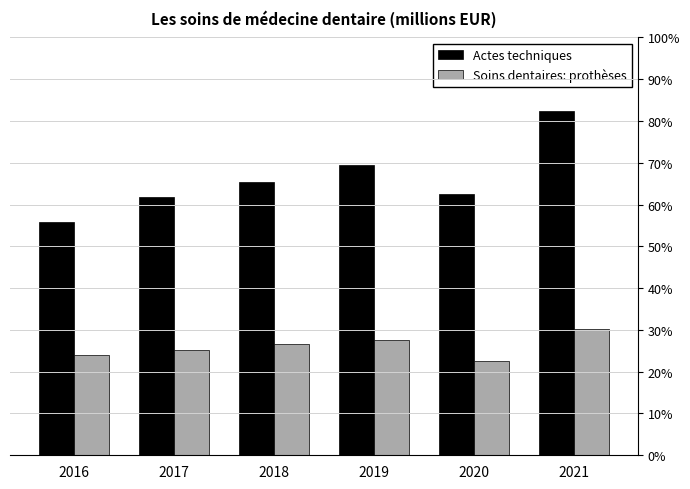

Is it true that Soins dentaires: prothèses equals 11.7 at 2017?

False